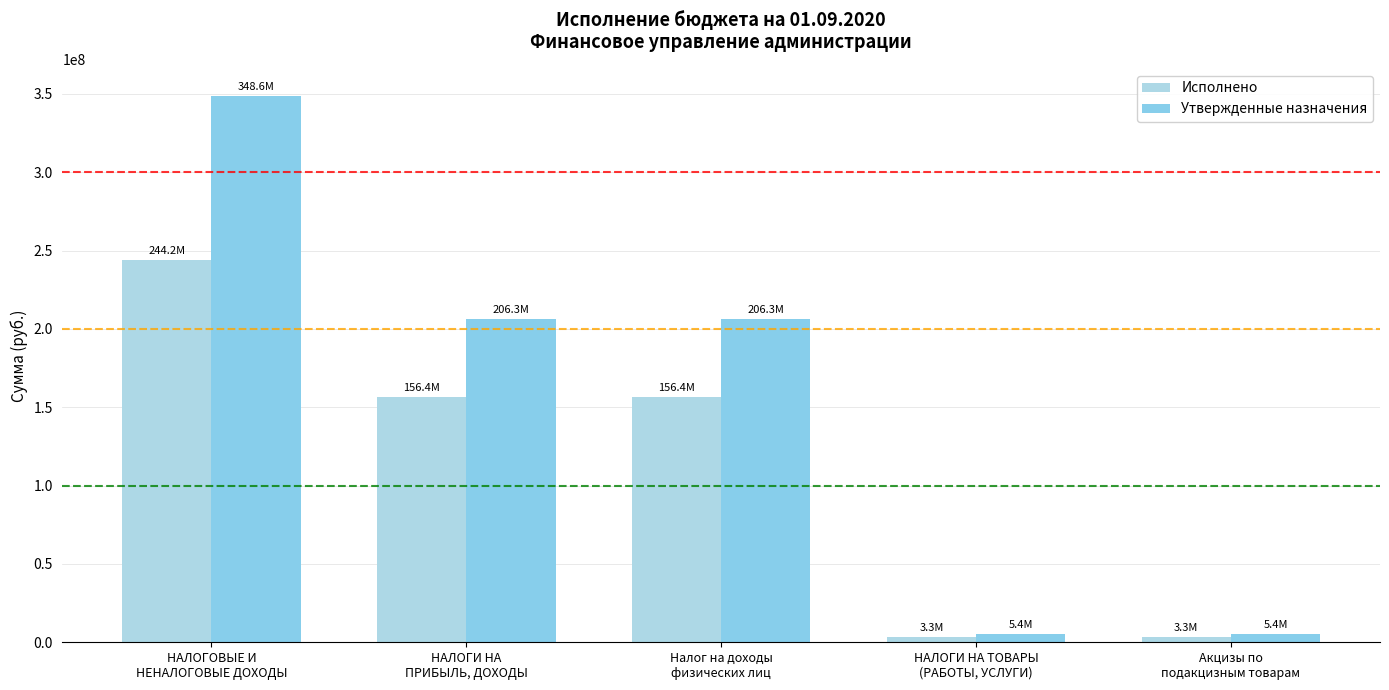

What is the total value across all series at Налог на доходы
физических лиц?

362668707.4